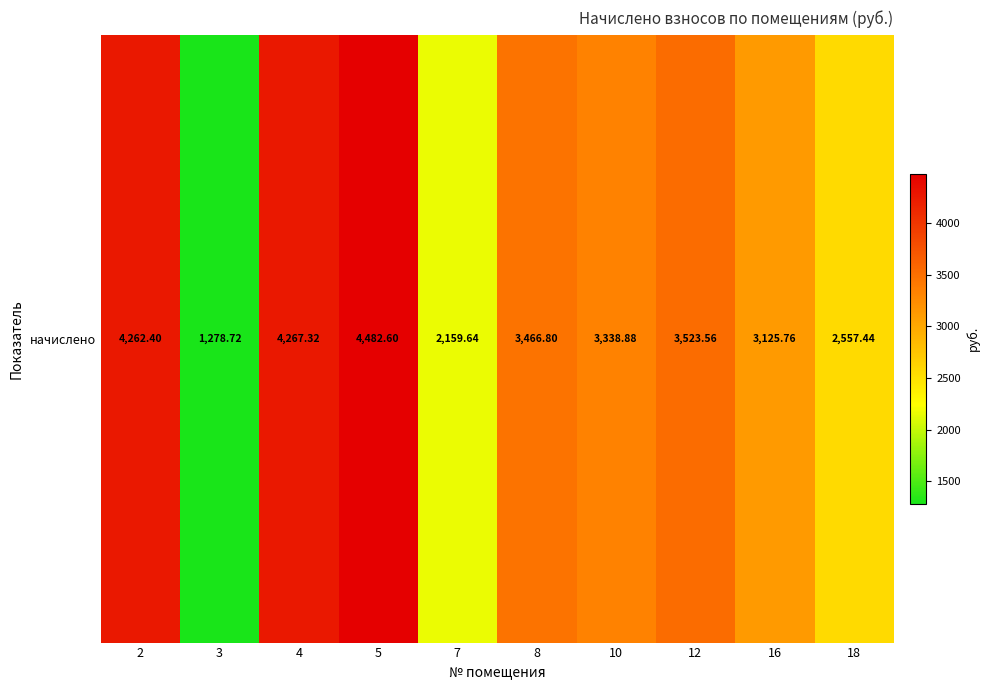

The chart shows a value of 607.5 at 7. True or false?

False